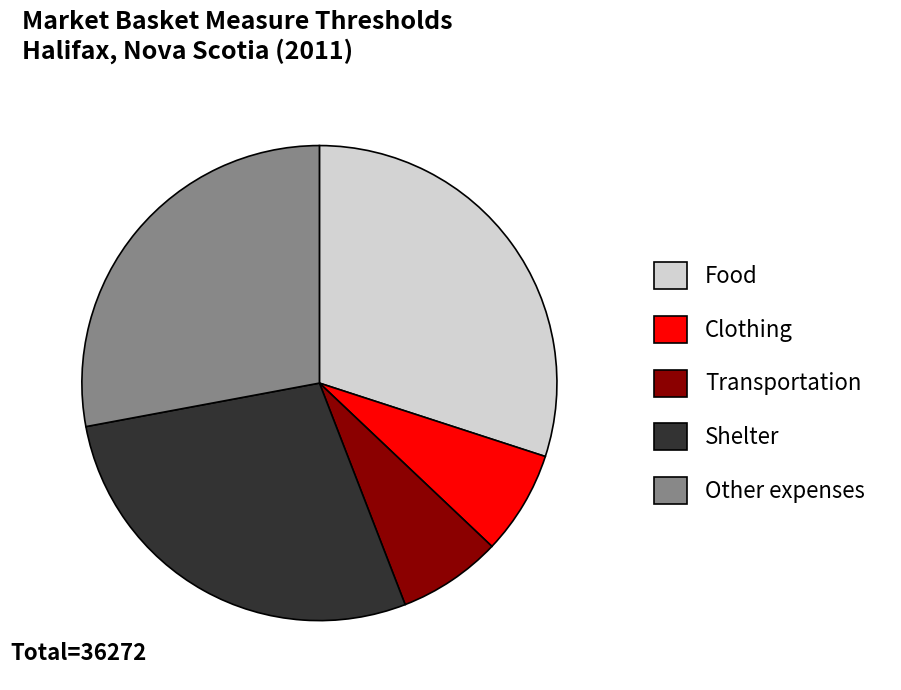

Combined, do Shelter and Other expenses account for over 50%?

Yes